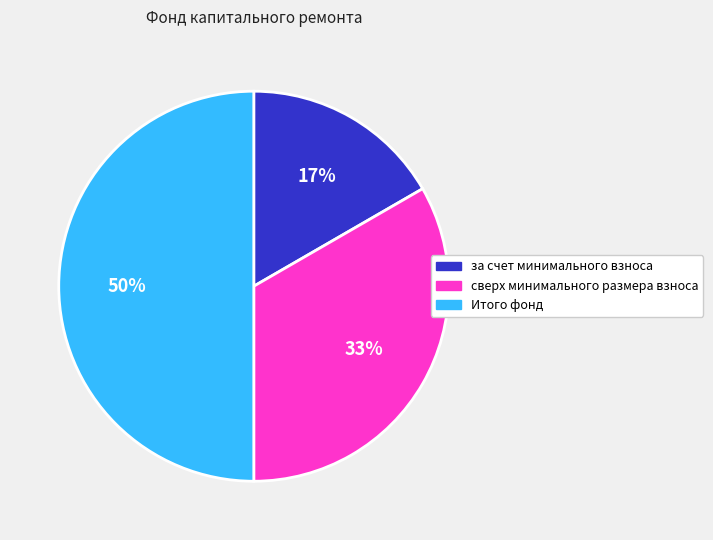

Between сверх минимального размера взноса and Итого фонд, which is larger?

Итого фонд